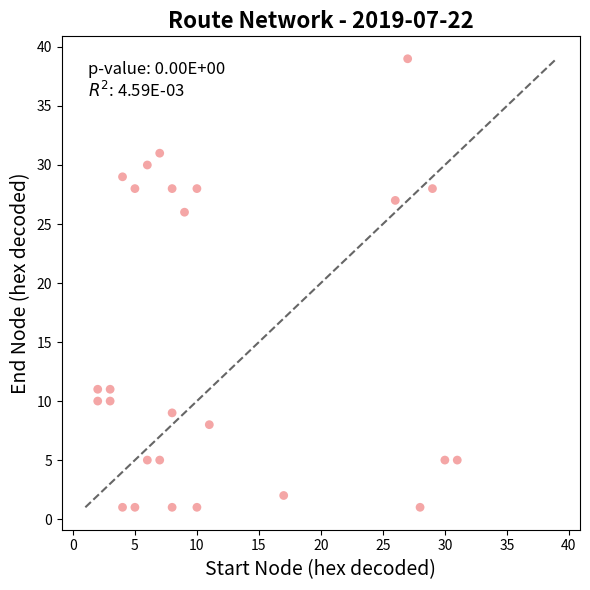

What Y value in the scatter plot is closest to 20?

26